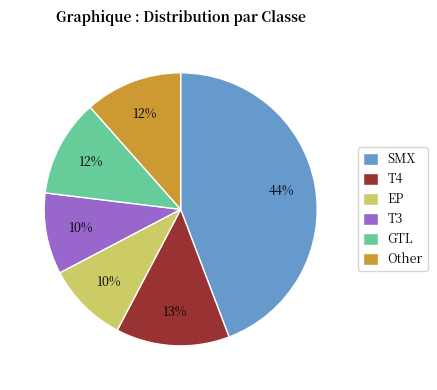

To the nearest percent, what is the average slice percentage?

17%